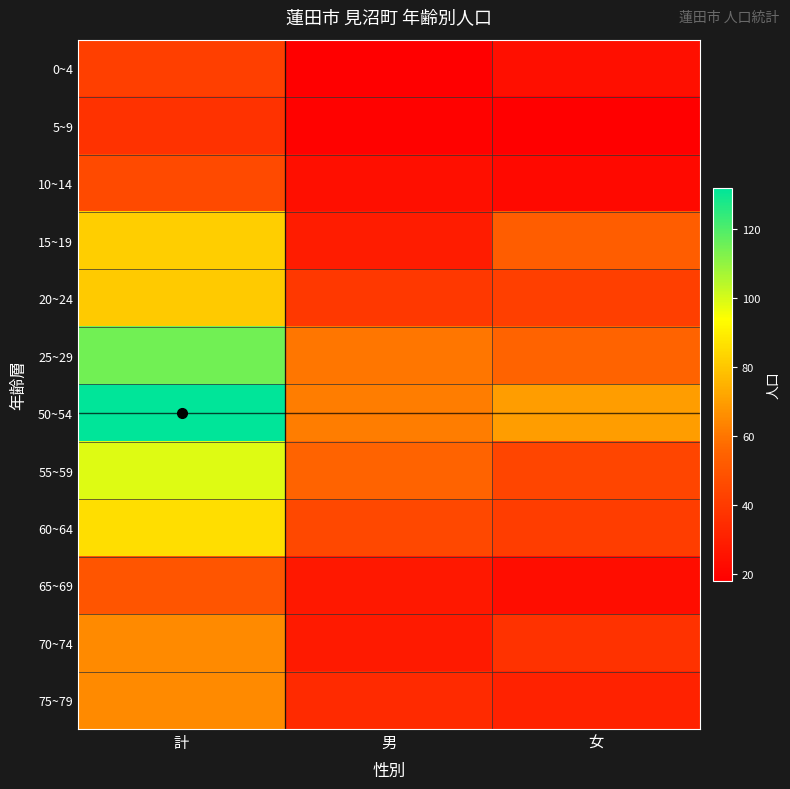

Which series has the largest range (max minus min)?

50~54